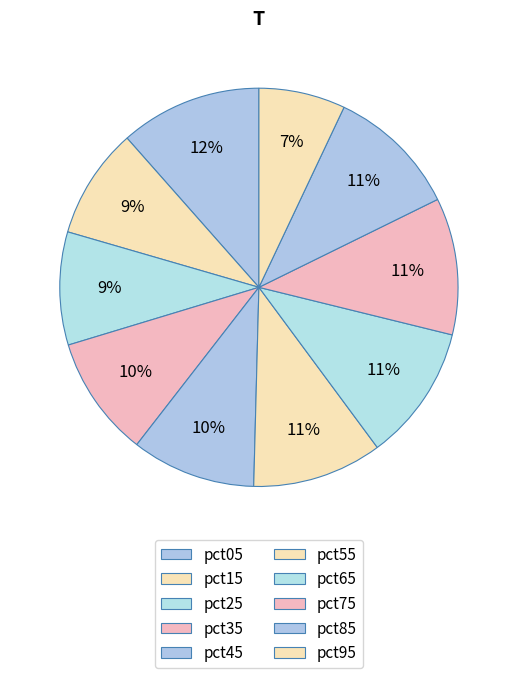

What percentage is the pct95 slice, to the nearest percent?

7%